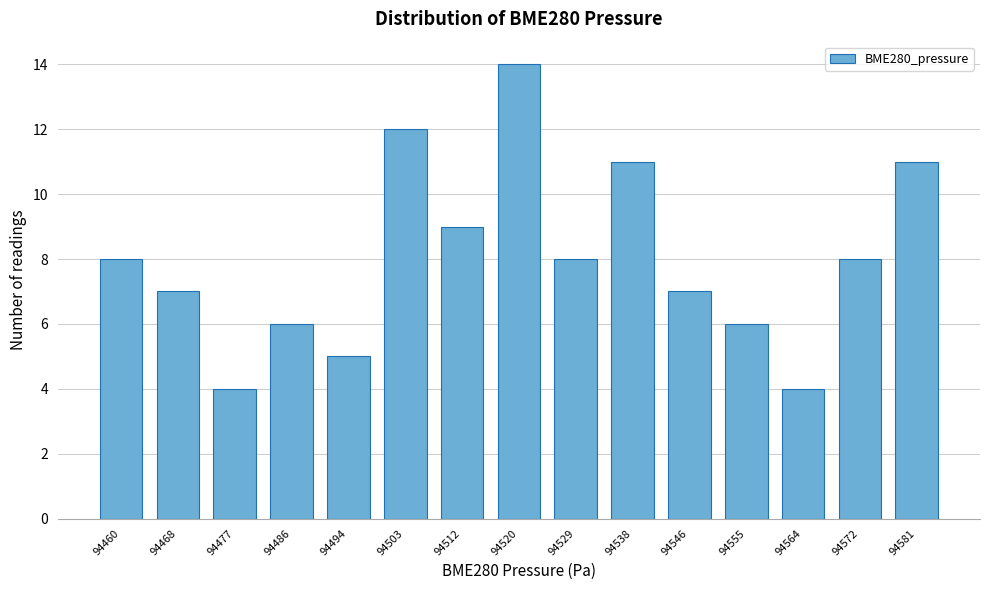

Reading left to right, extract all data points from this chart.

8	7	4	6	5	12	9	14	8	11	7	6	4	8	11